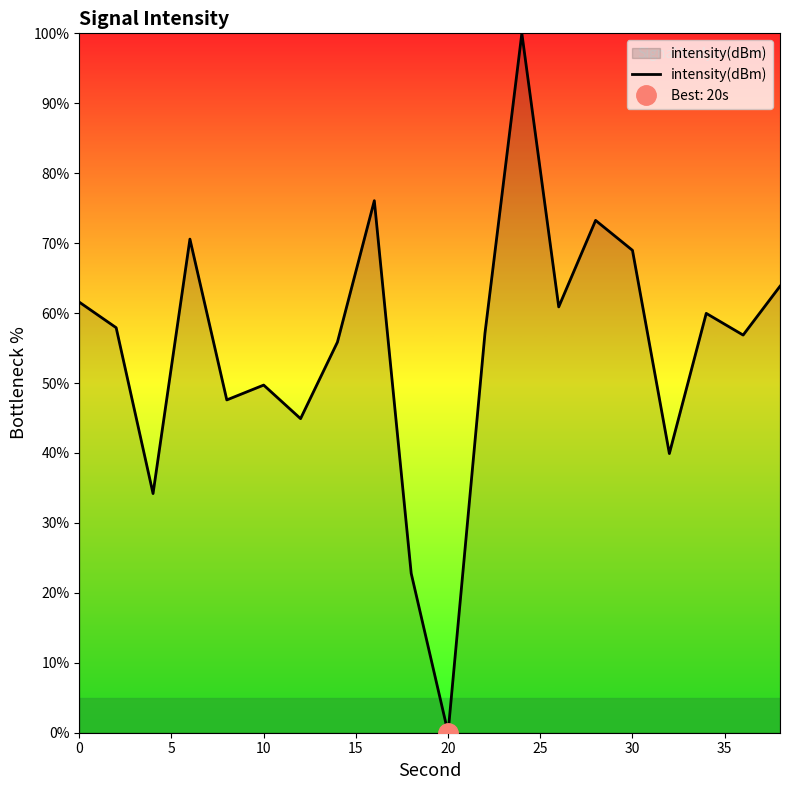

What is the highest value of the intensity(dBm) series?

100.0